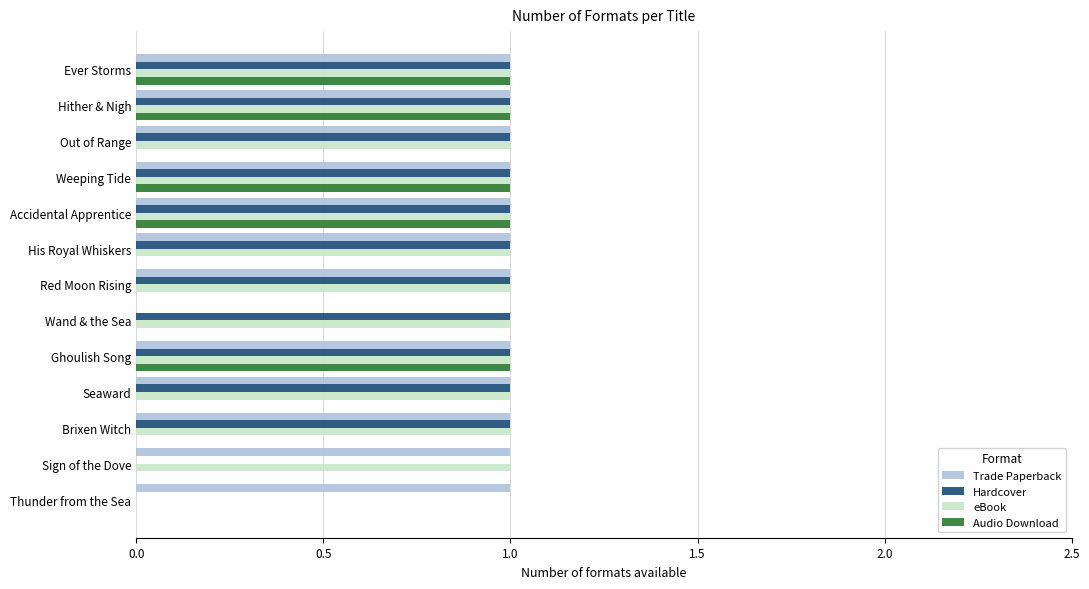

Is it true that Trade Paperback equals 1 at Accidental Apprentice?

True